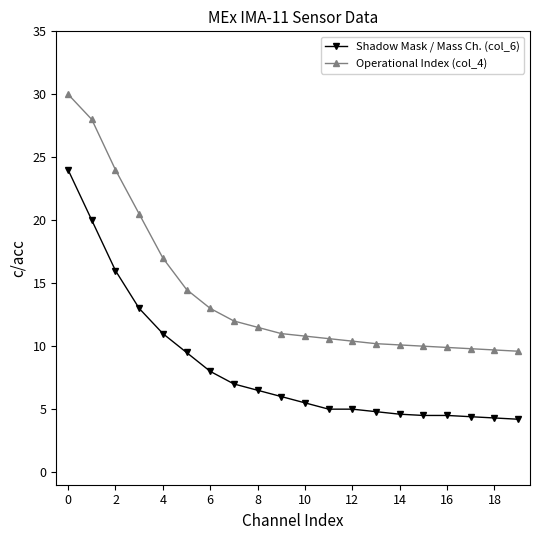

Which series has the largest range (max minus min)?

Operational Index (col_4)